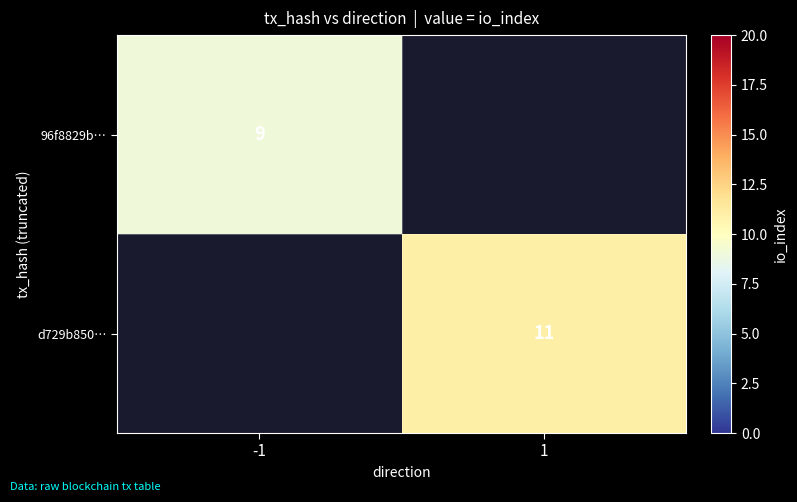

Count the number of categories in the chart.

2